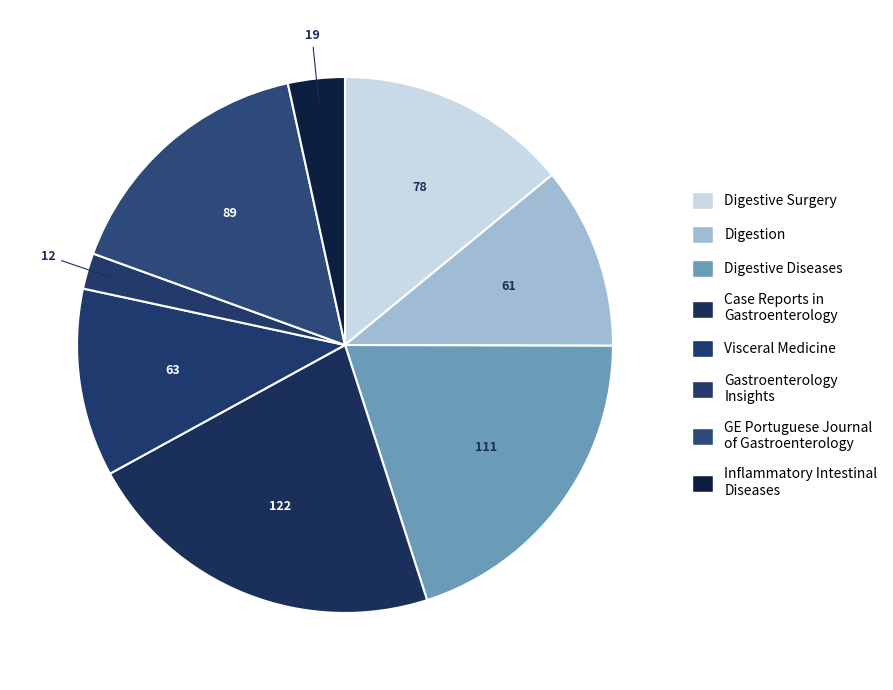

To the nearest percent, what is the average slice percentage?

12%